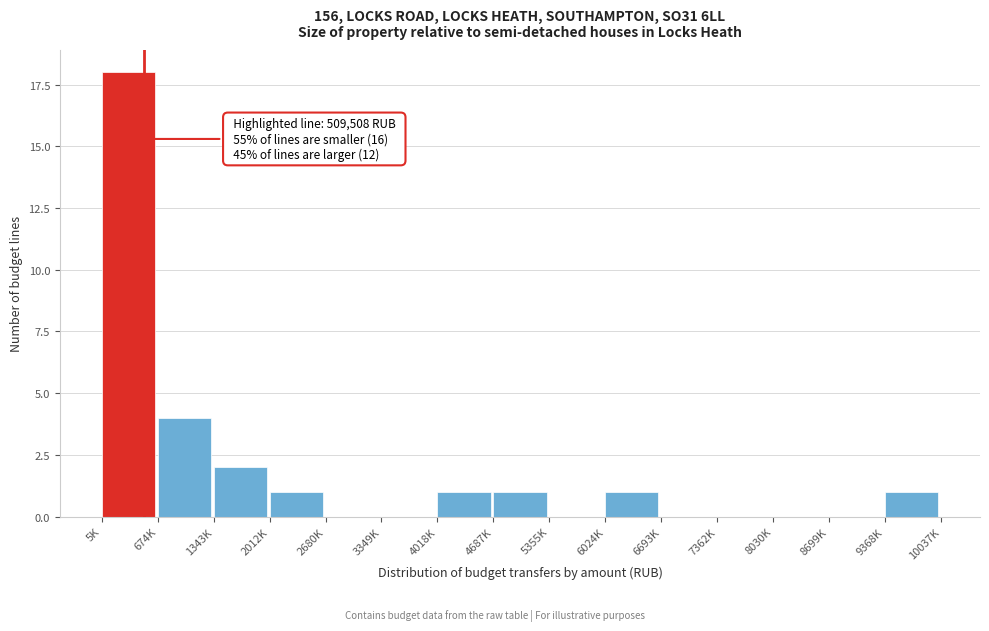

Reading left to right, what are all the values shown in this chart?

5K=18	674K=4	1343K=2	2012K=1	2680K=0	3349K=0	4018K=1	4687K=1	5355K=0	6024K=1	6693K=0	7362K=0	8030K=0	8699K=0	9368K=1